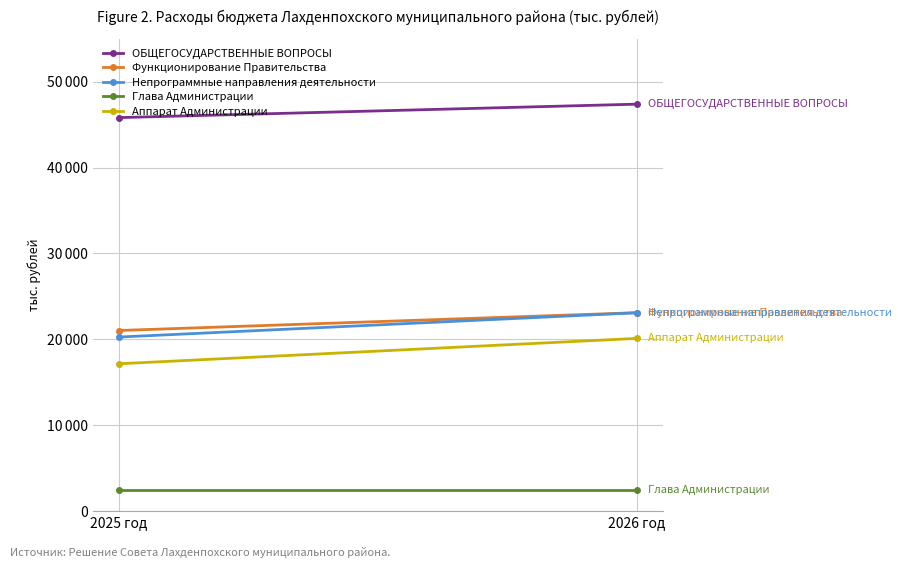

What is the value of the Глава Администрации point at the 1st from the left?

2442.8